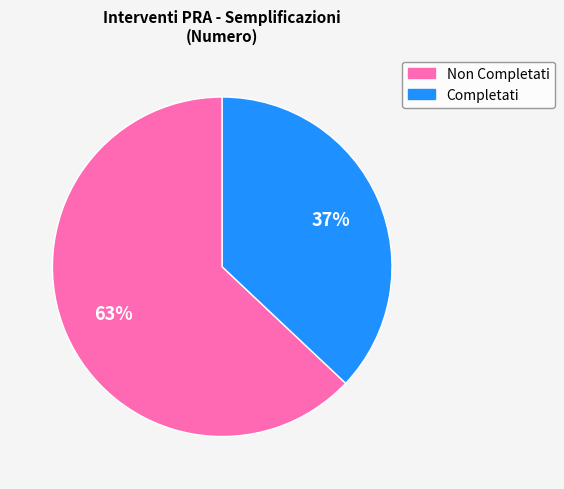

Is there a majority slice in this chart?

Yes